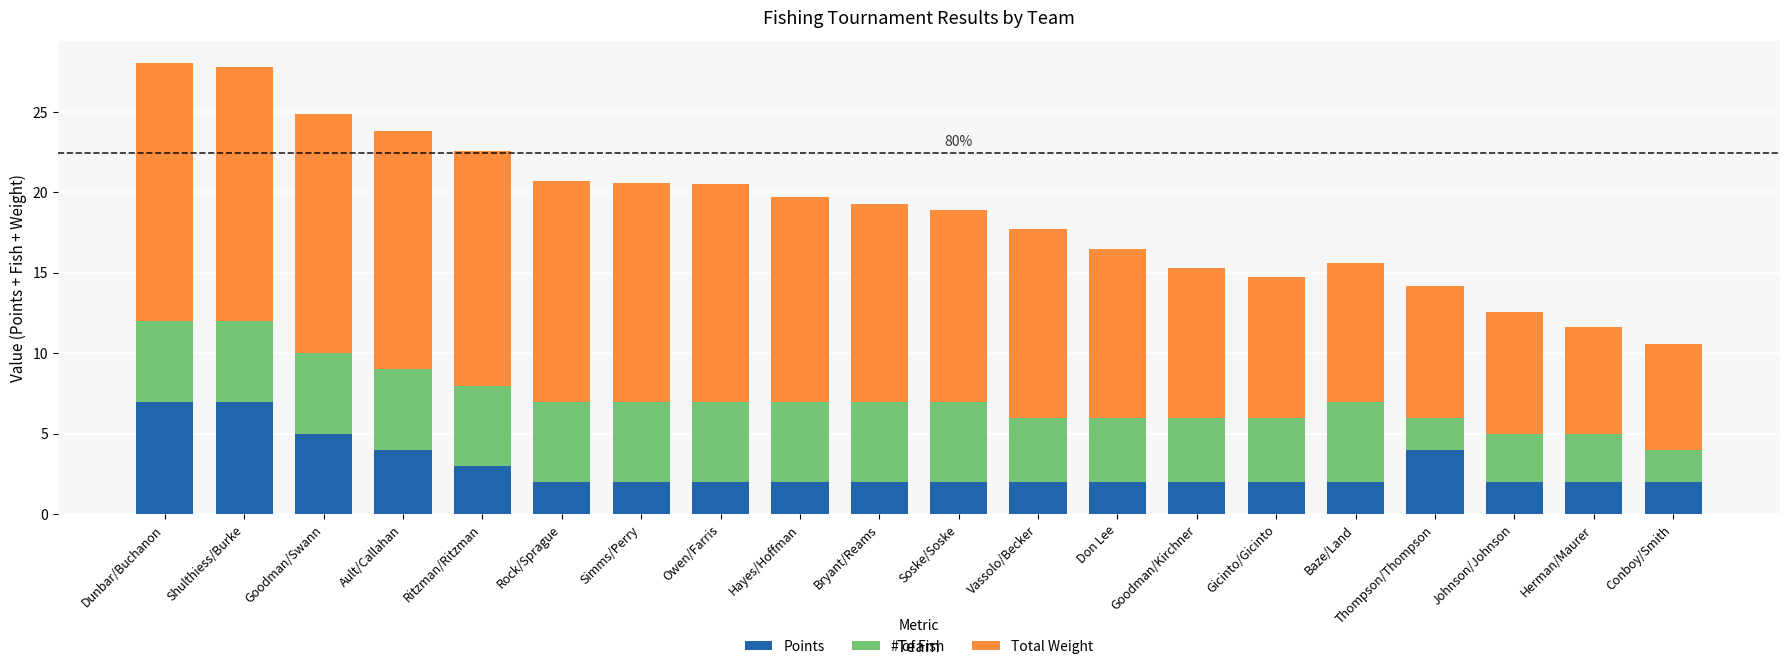

What is the maximum value for Points?

7.0